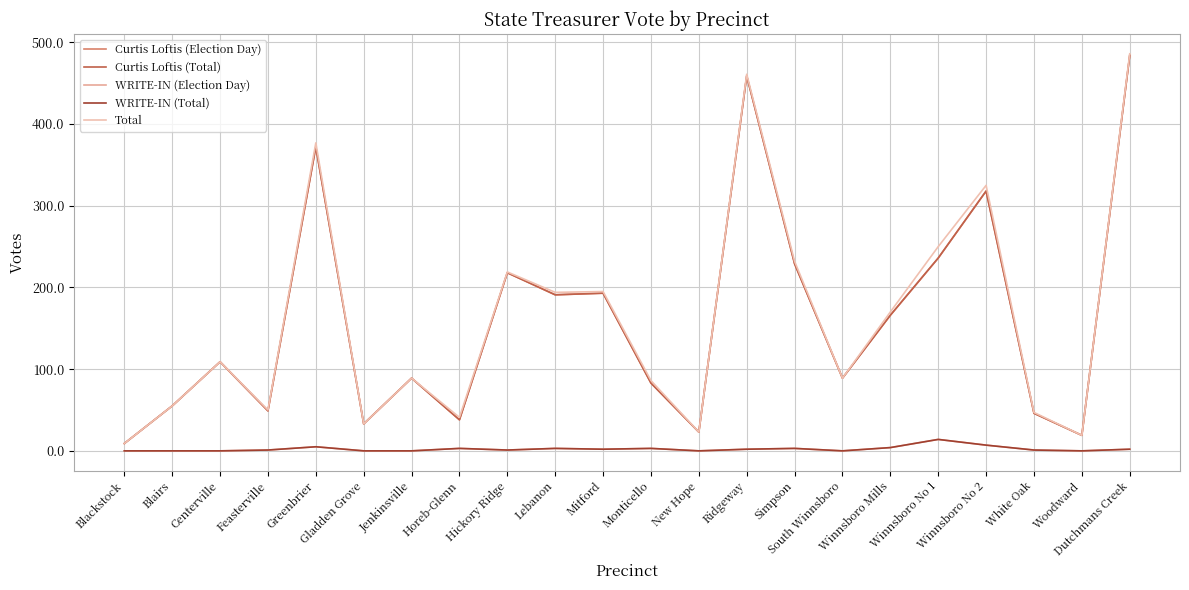

Between Gladden Grove and Ridgeway, which series saw the biggest shift?

Total